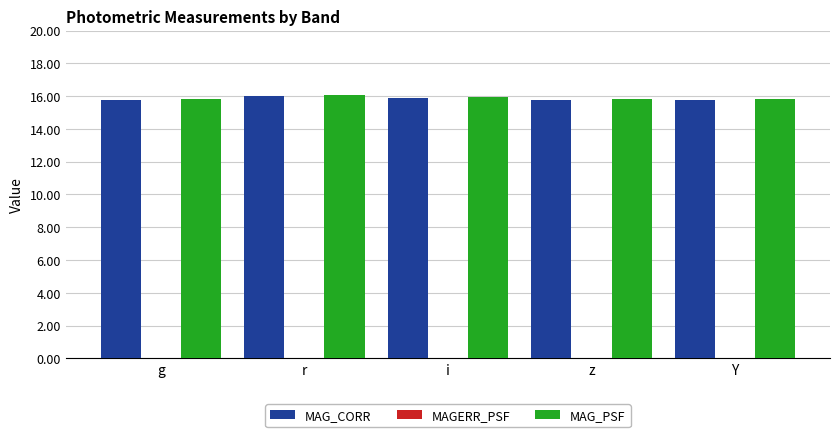

True or false: MAG_CORR has a value of 4.0 at Y.

False